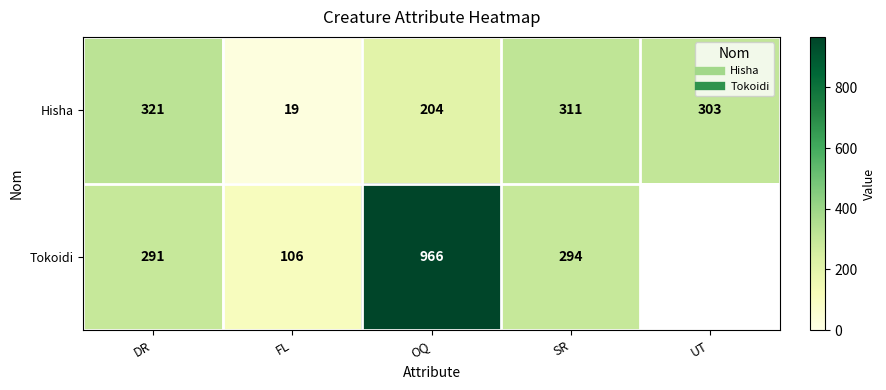

Is the value of Hisha at FL greater than the value of Tokoidi at UT?

No